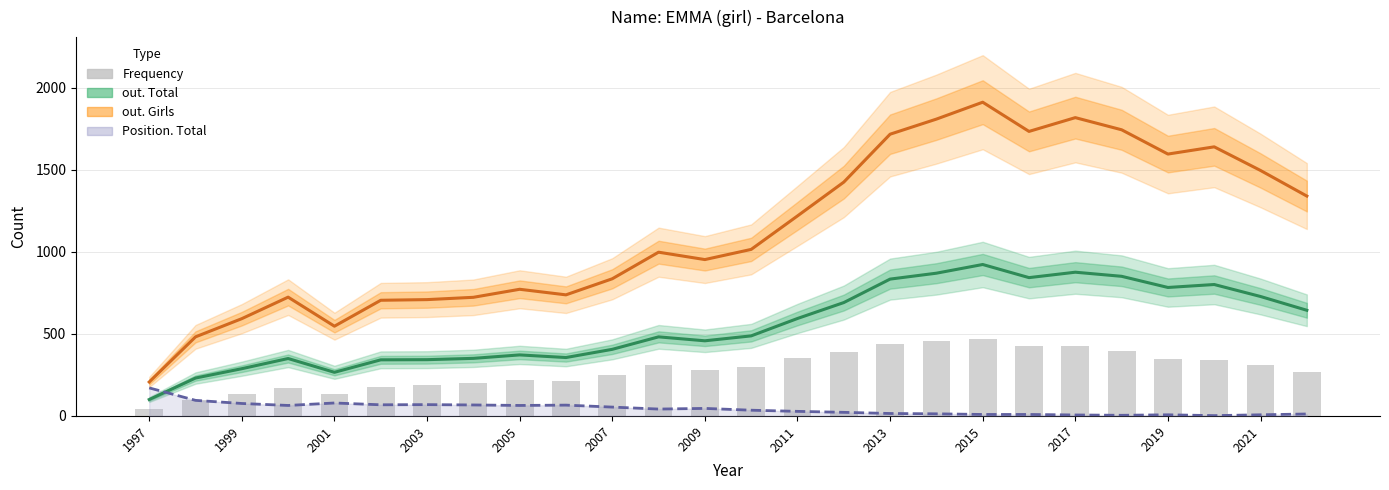

True or false: Position. Total has a value of 9 at 19.

True